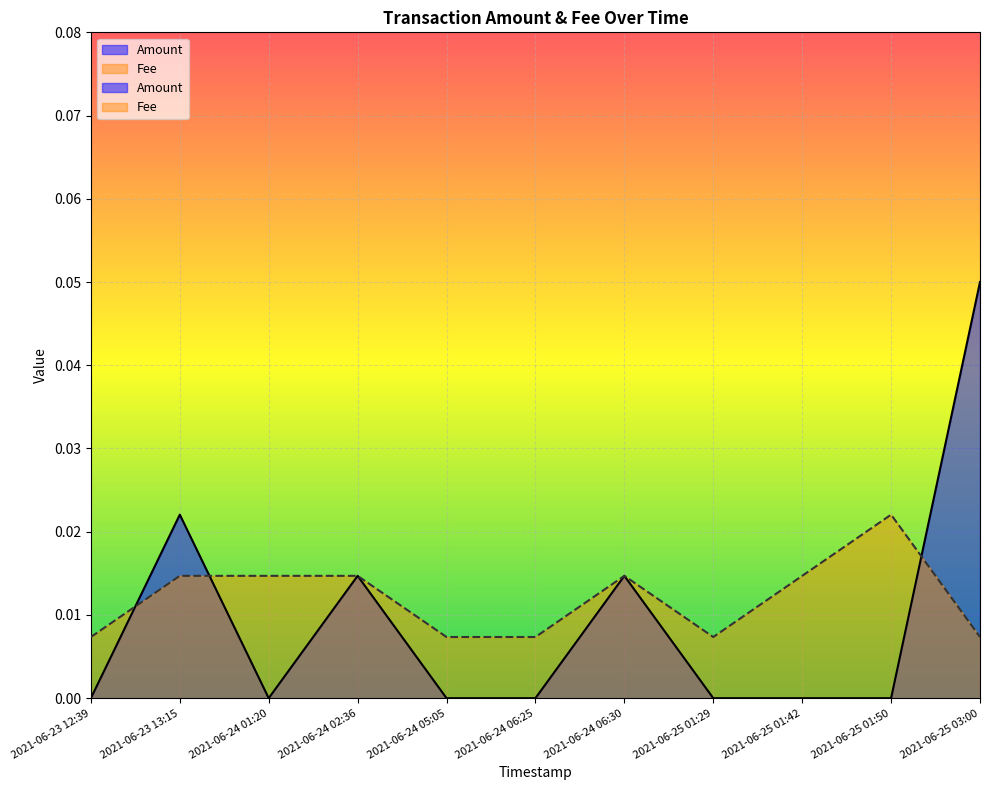

How many intersections are there between Fee and Amount?

3